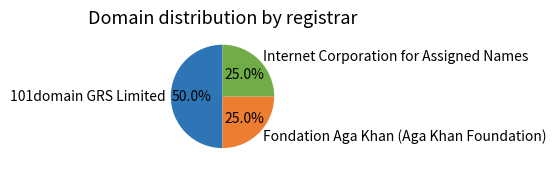

How many segments does this pie chart have?

3